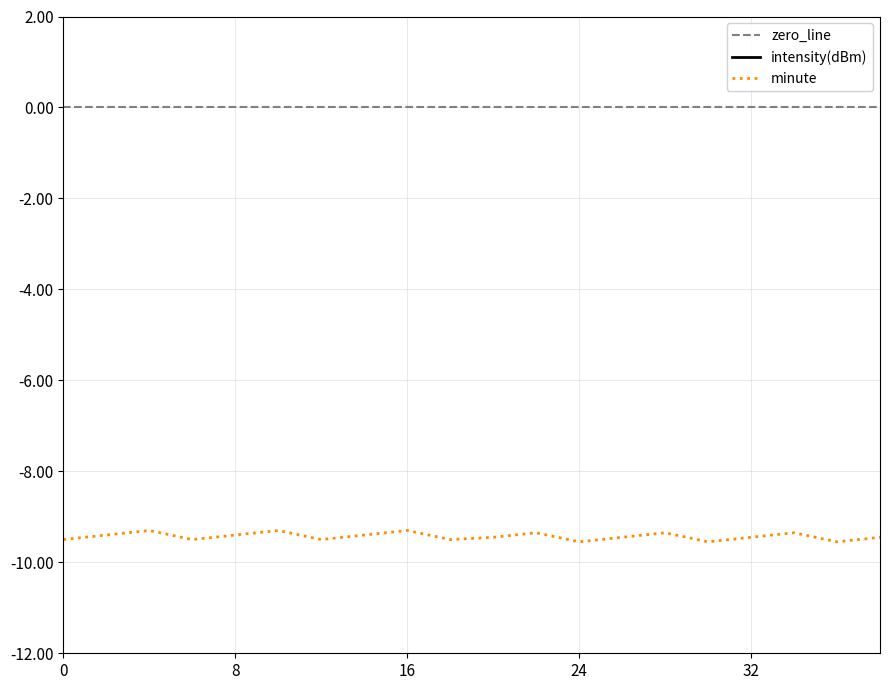

True or false: minute and zero_line cross at least once.

False